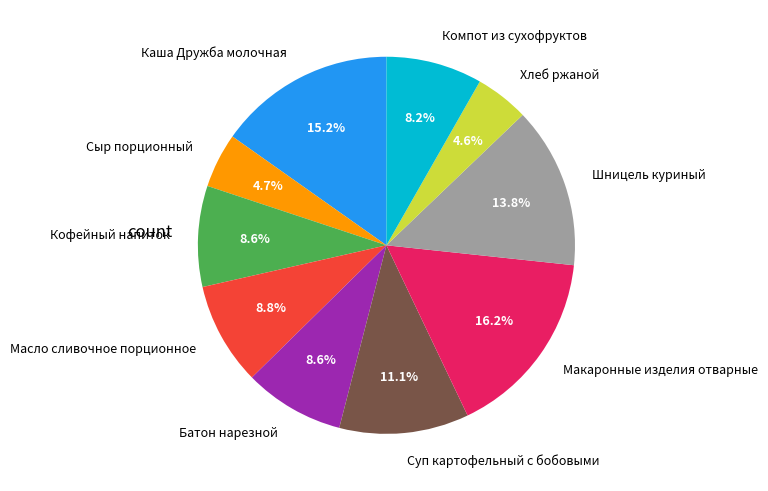

How many slices are in this pie chart?

10